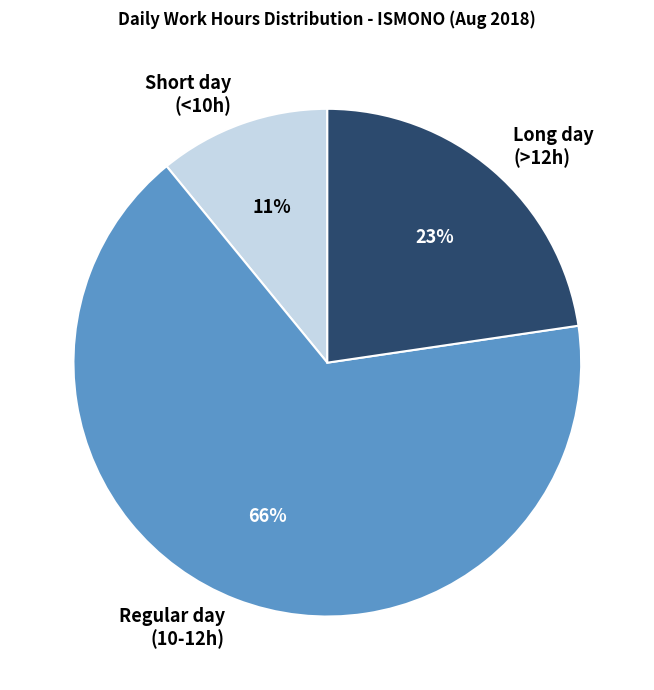

Do Long day (>12h) and Short day (<10h) together represent more than half of the pie?

No